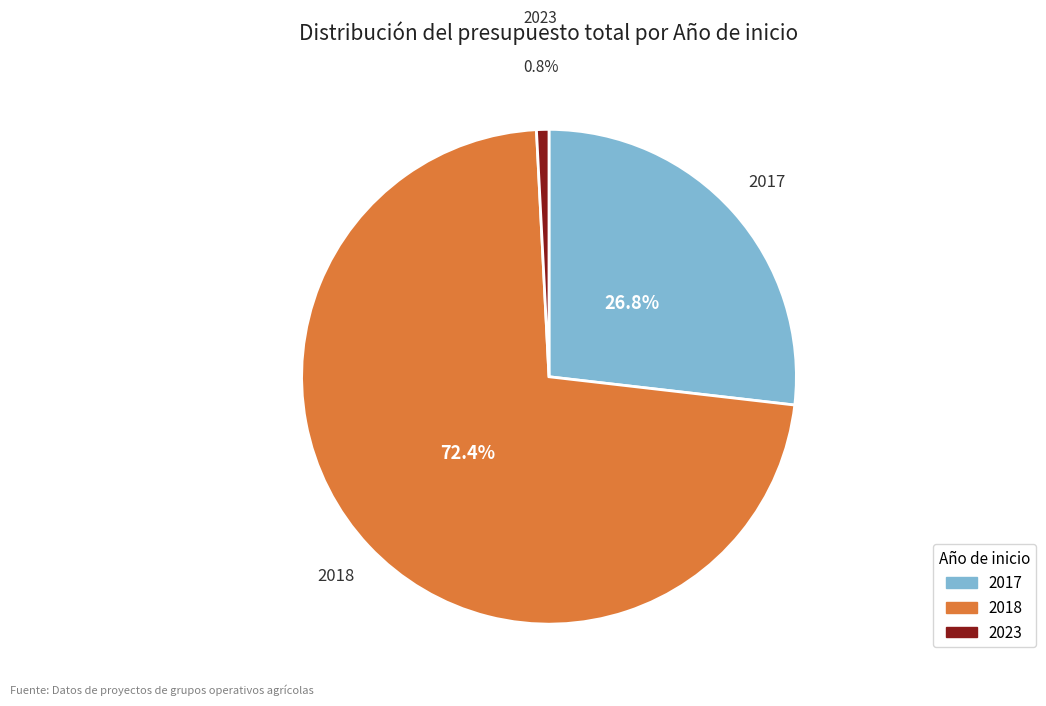

Is there any slice that represents more than half of the pie?

Yes